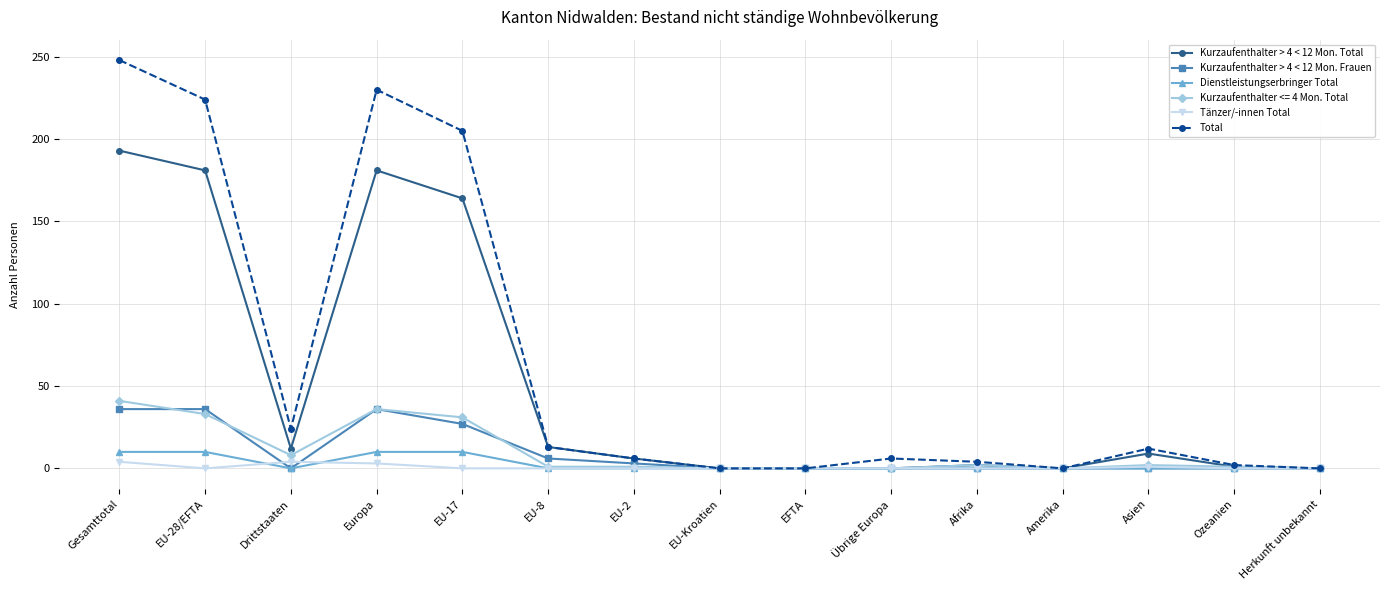

How many values in the Total series are below 6?

6